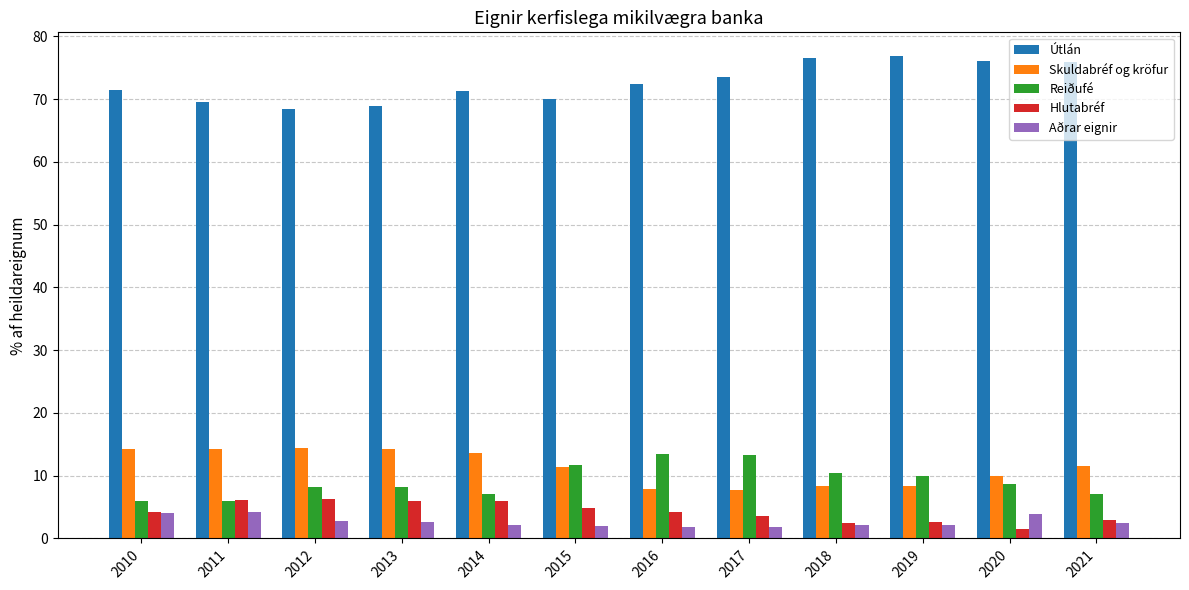

Does the chart contain any negative values?

No